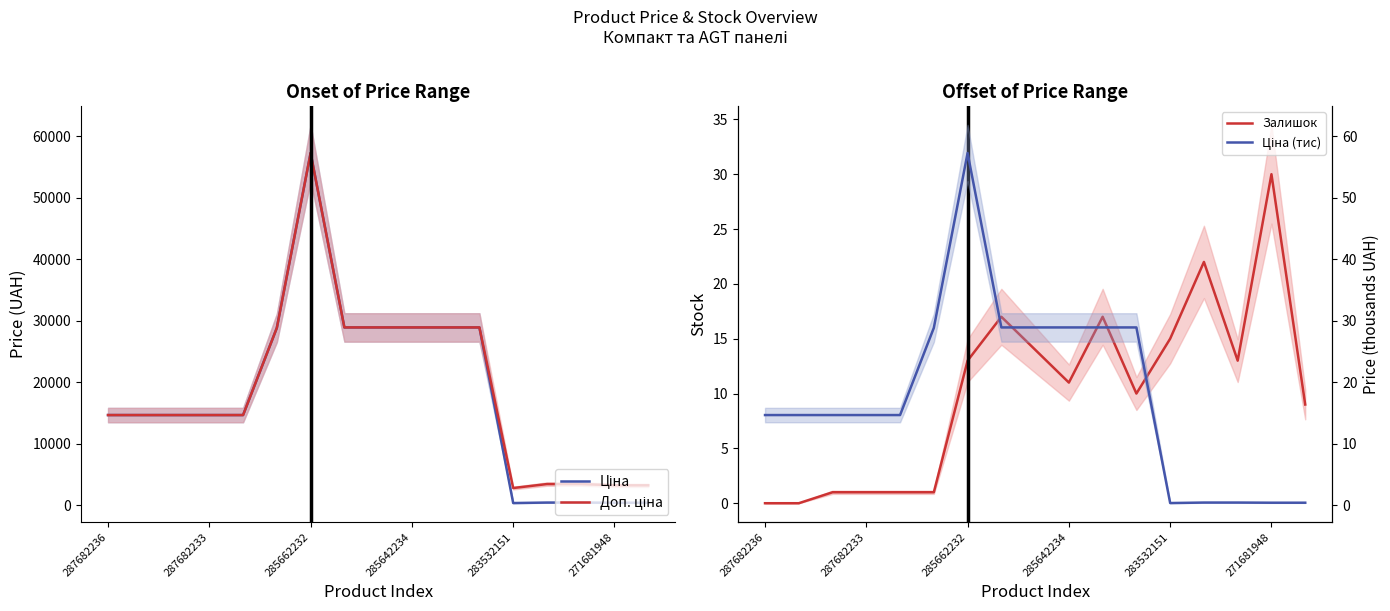

True or false: Ціна (тис) and Ціна intersect in this chart.

False